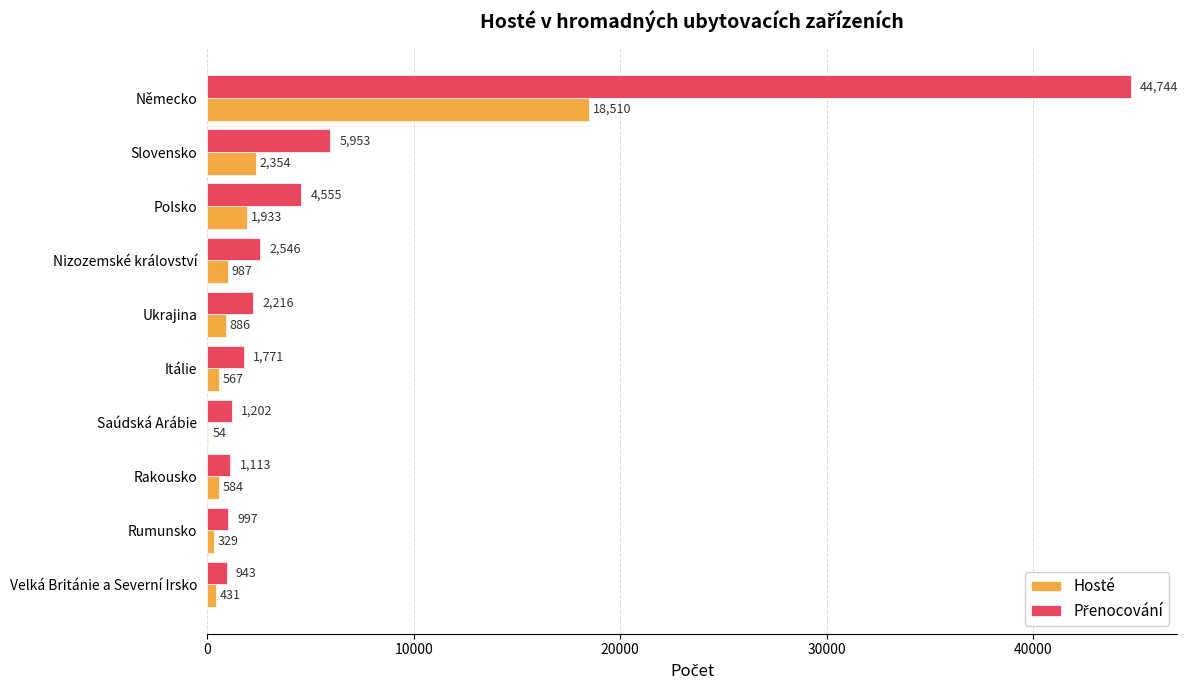

At which category is the sum across all series the highest?

Německo